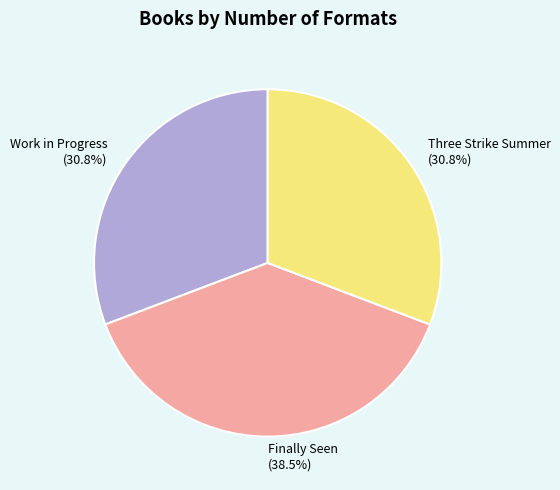

Do Finally Seen and Work in Progress together represent more than half of the pie?

Yes